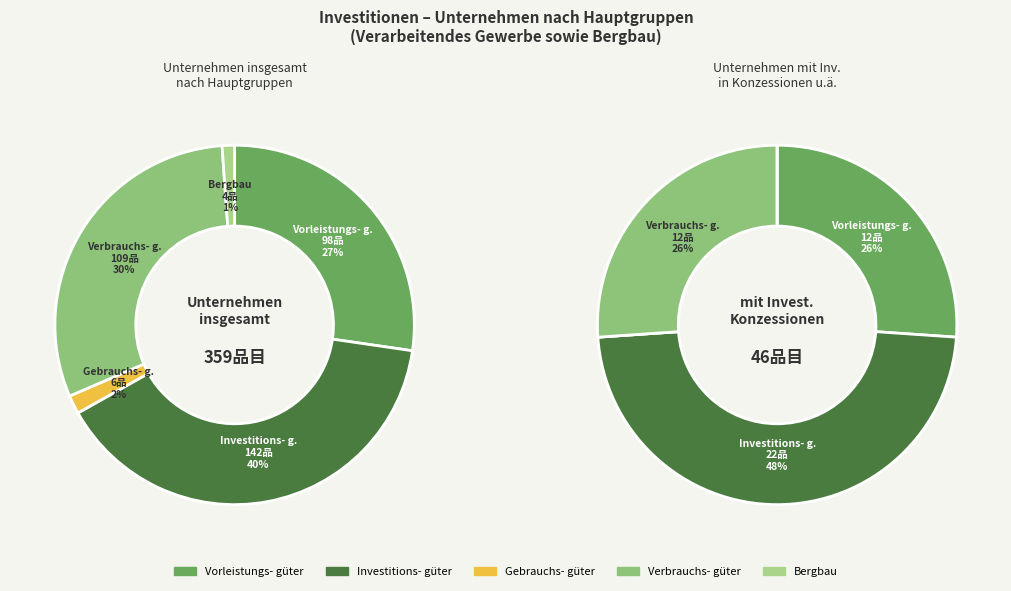

Is it true that Gebrauchsgüterproduzenten is 1% of the pie?

False